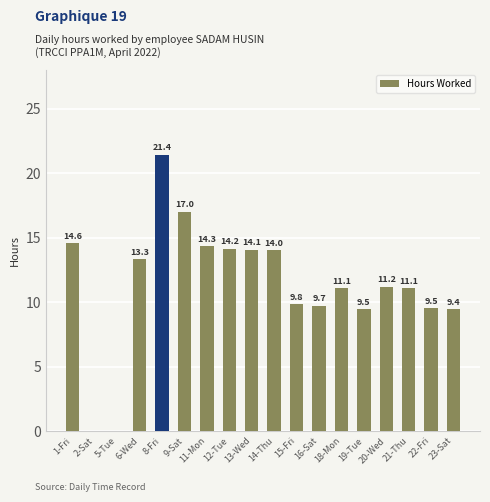

What is the sum of the values at 6-Wed and 19-Tue?

22.8